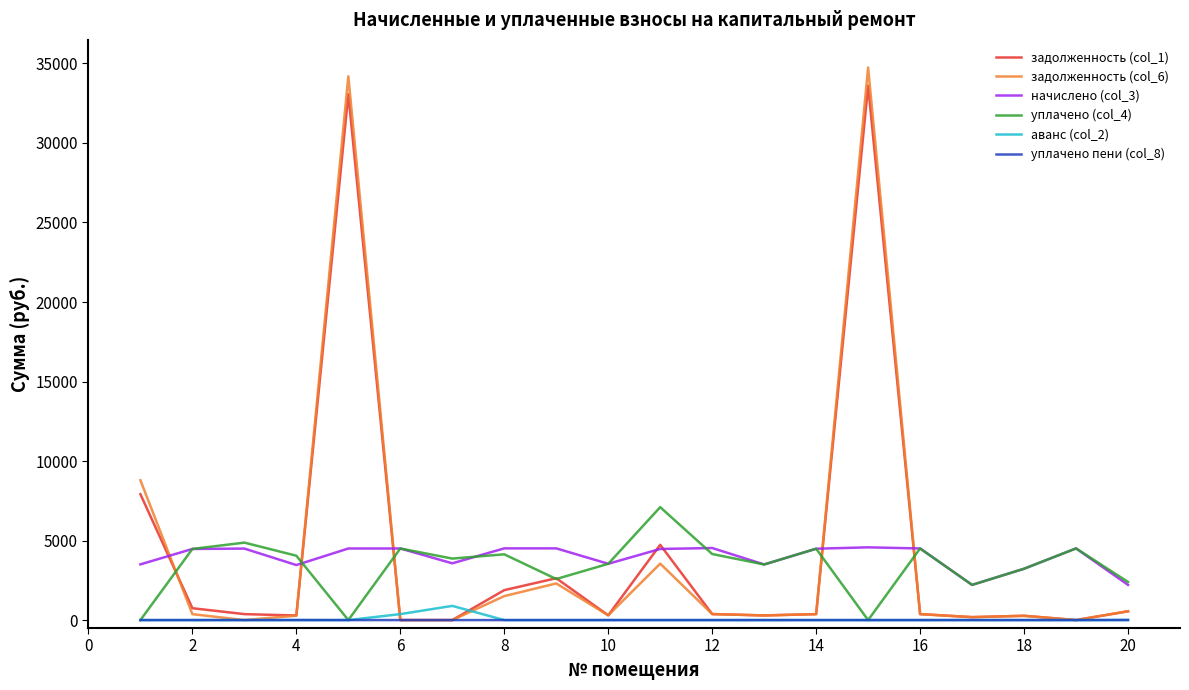

True or false: задолженность (col_6) and уплачено (col_4) cross at least once.

True